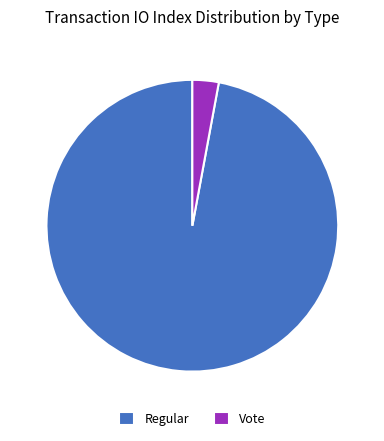

Combined, do Regular and Vote account for over 50%?

Yes